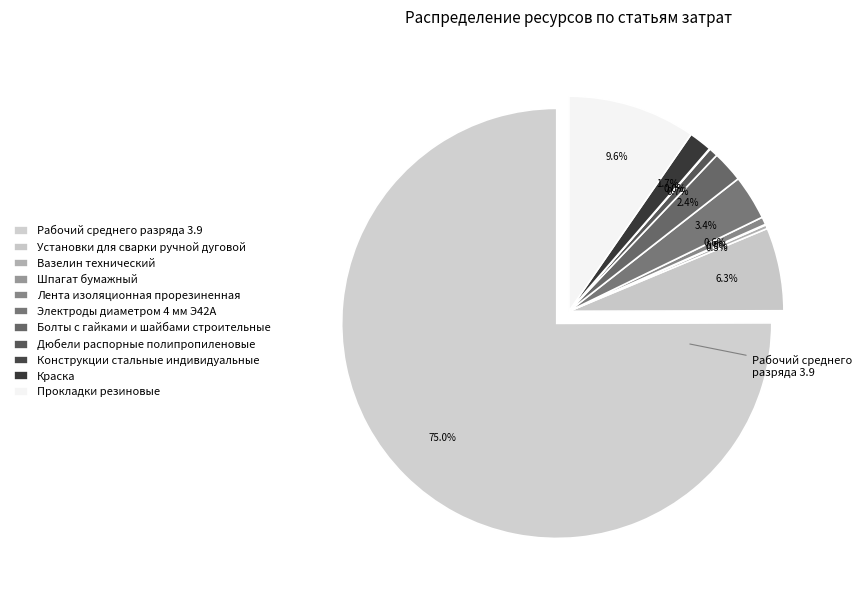

Is there a majority slice in this chart?

Yes